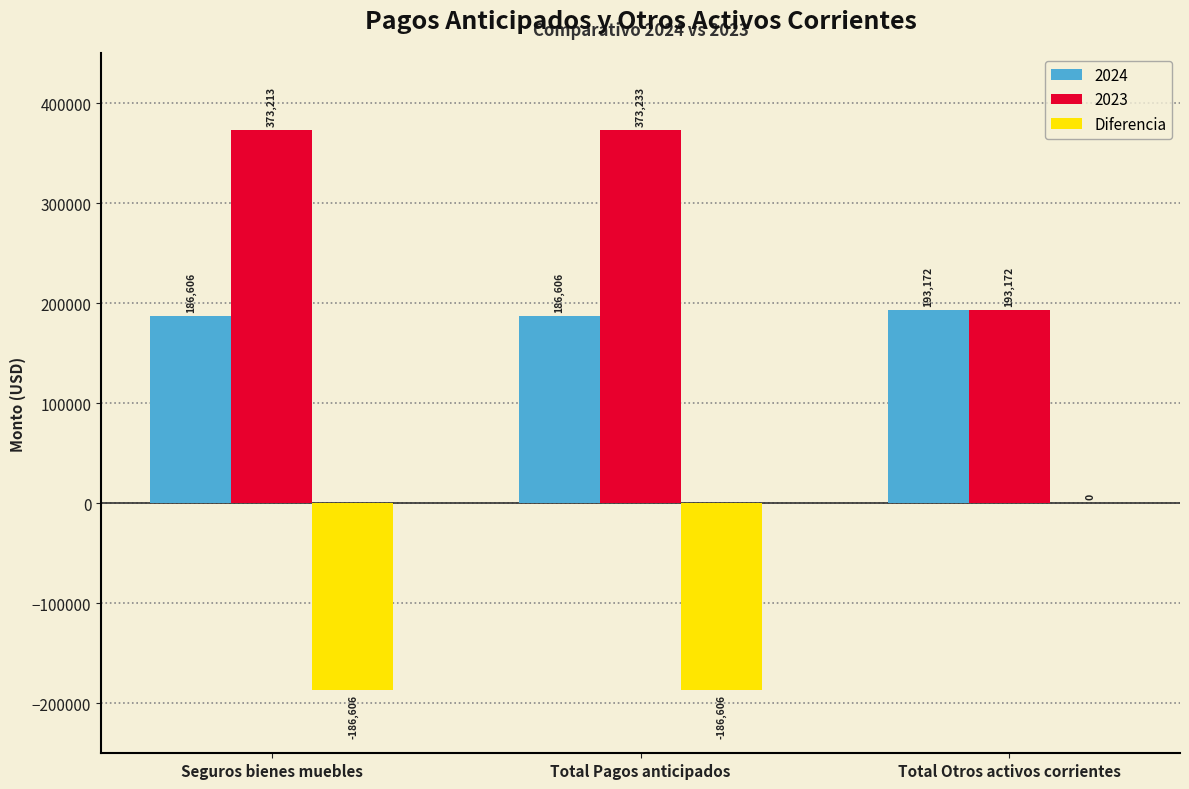

Between Seguros bienes muebles and Total Pagos anticipados, which series saw the biggest shift?

2023